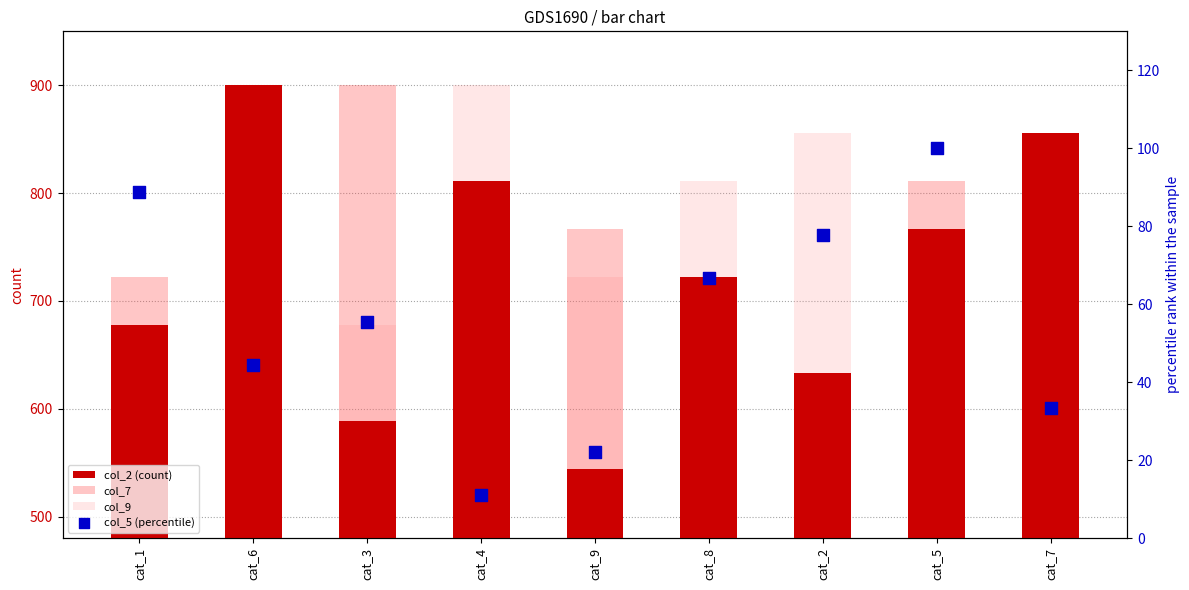

Which series reaches the maximum Y coordinate?

col_2 (count)